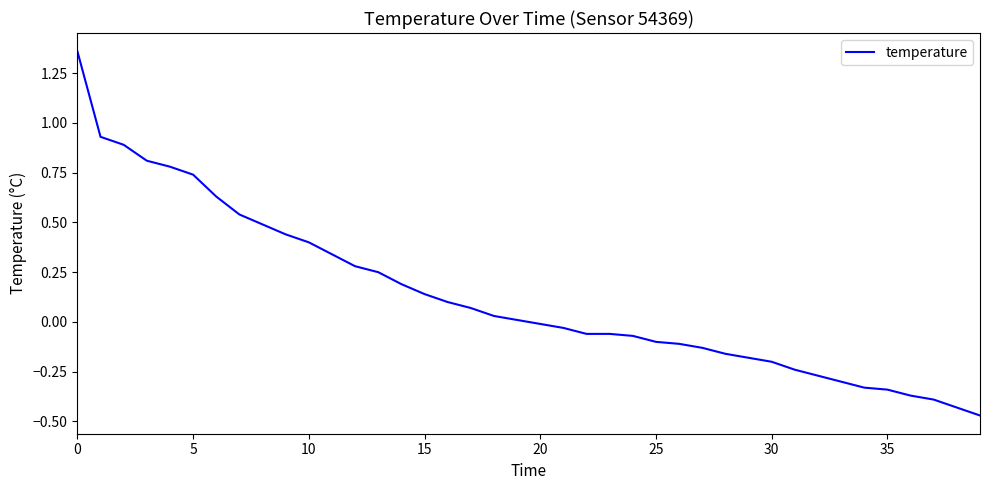

What is the difference between the maximum and minimum values?

1.8